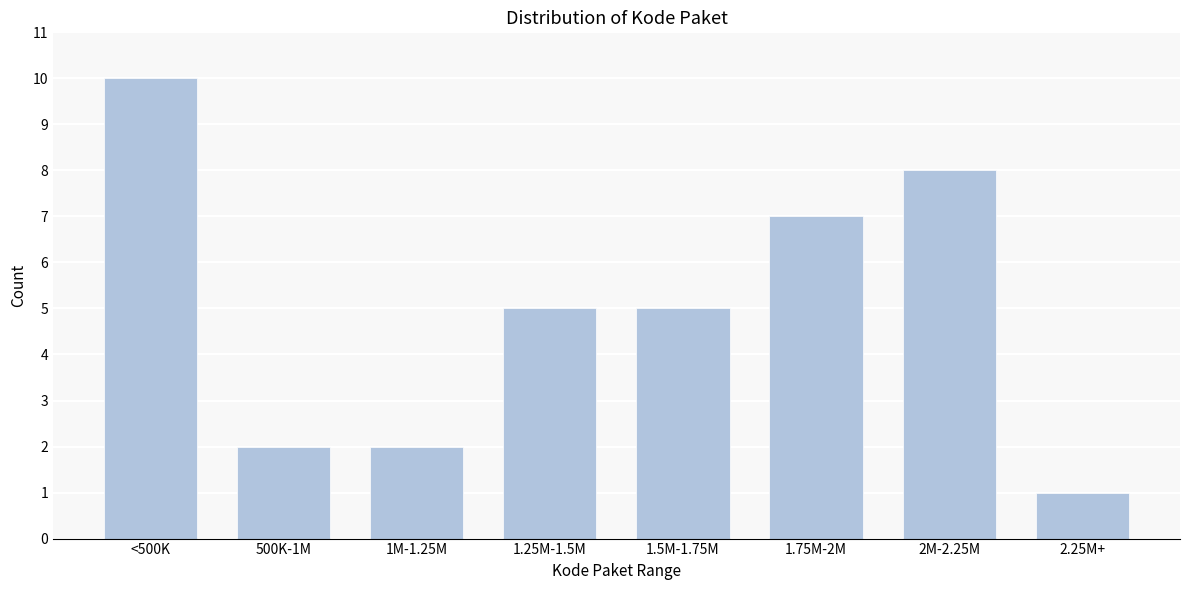

Reading left to right, what are all the values shown in this chart?

<500K=10	500K-1M=2	1M-1.25M=2	1.25M-1.5M=5	1.5M-1.75M=5	1.75M-2M=7	2M-2.25M=8	2.25M+=1